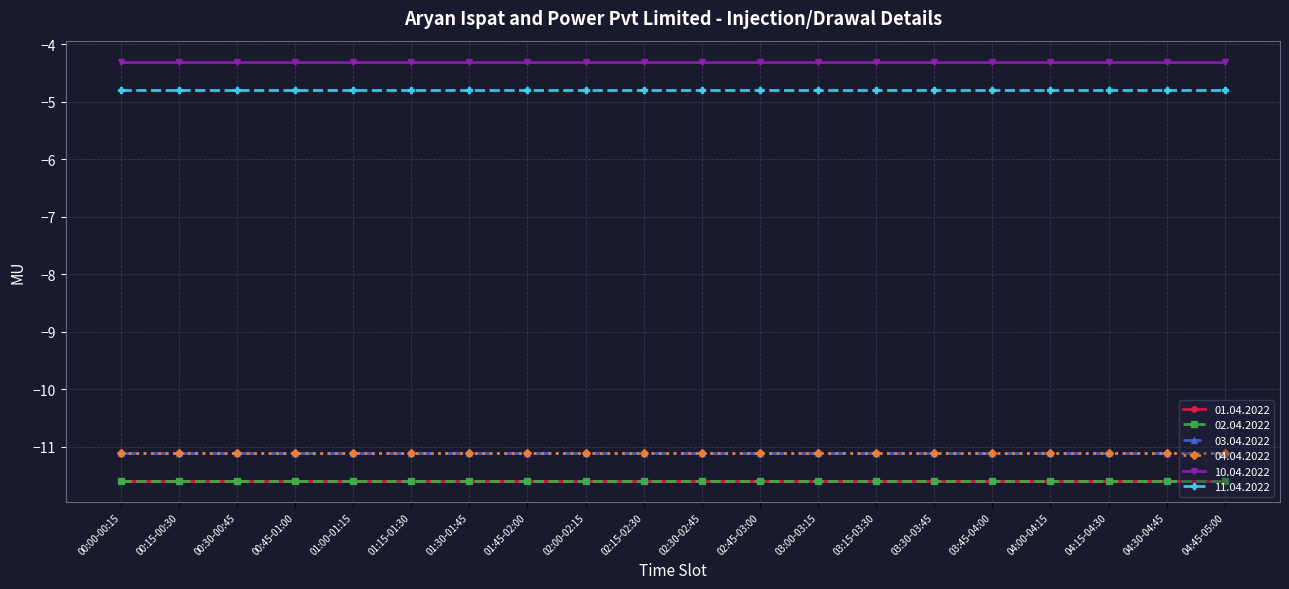

Does the chart have visible grid lines?

Yes